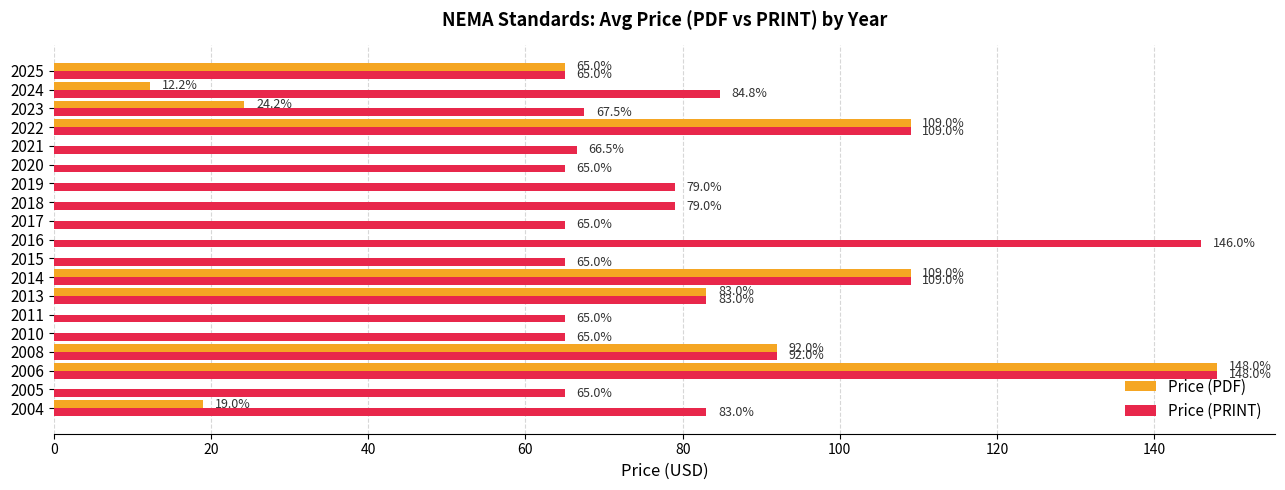

The value of Price (PDF) at 2008 is 32.4. True or false?

False